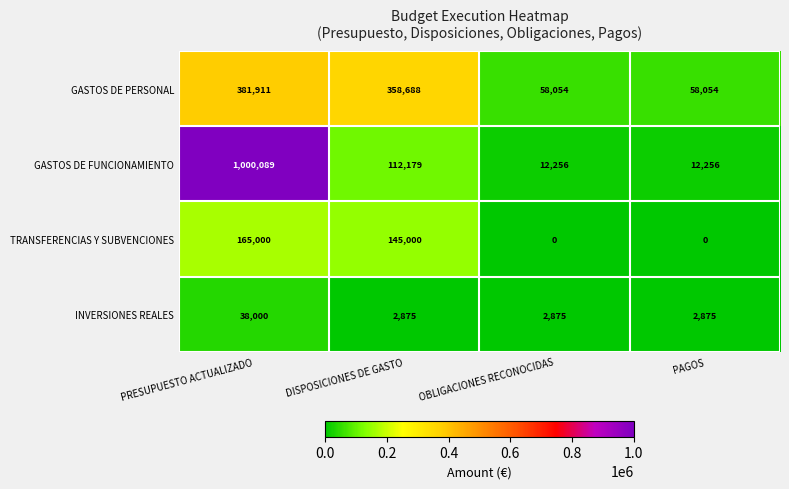

What is the greatest value displayed?

1000089